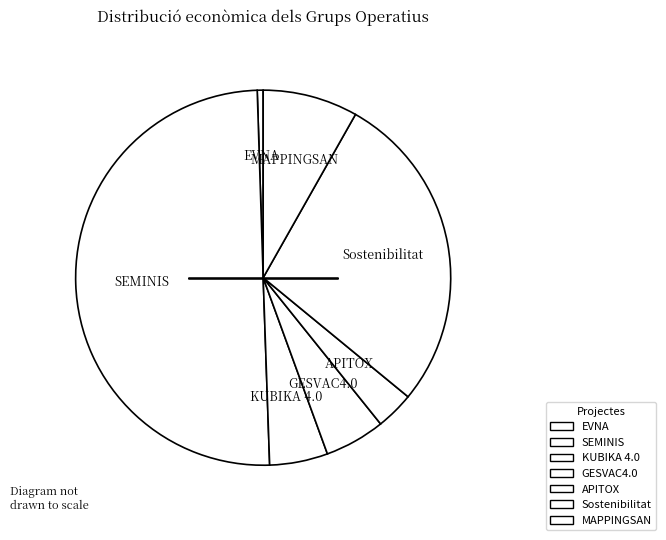

How many slices are in this pie chart?

7